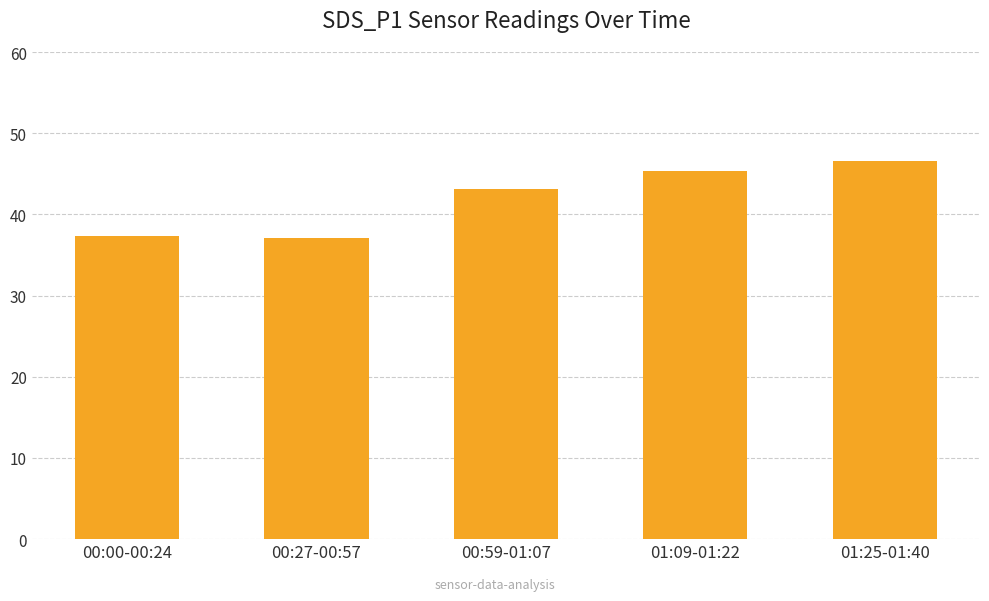

The chart shows a value of 37.1 at 00:27-00:57. True or false?

True